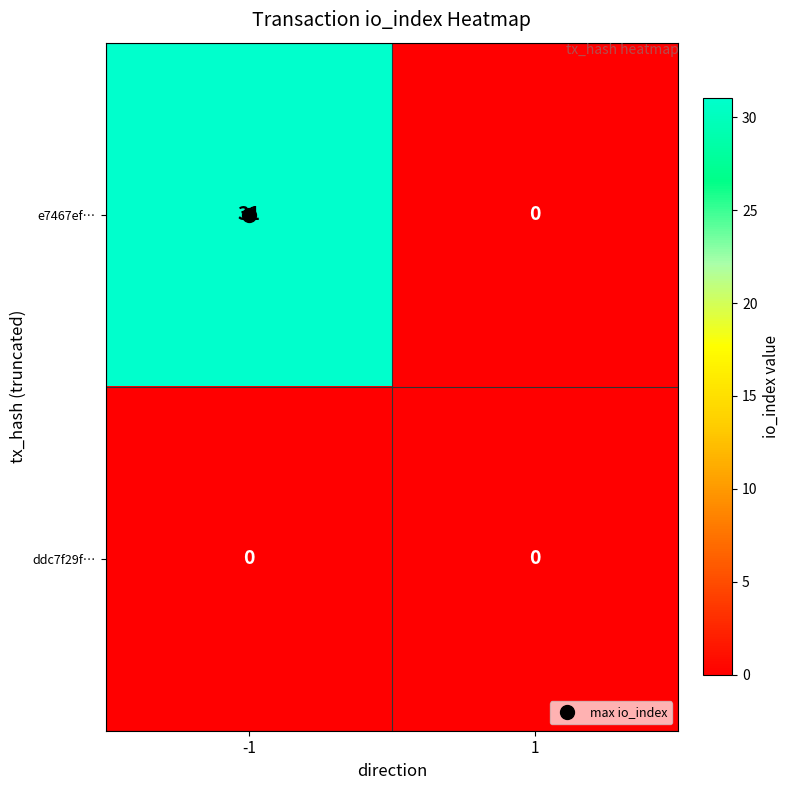

What is the maximum value for e7467ef…?

31